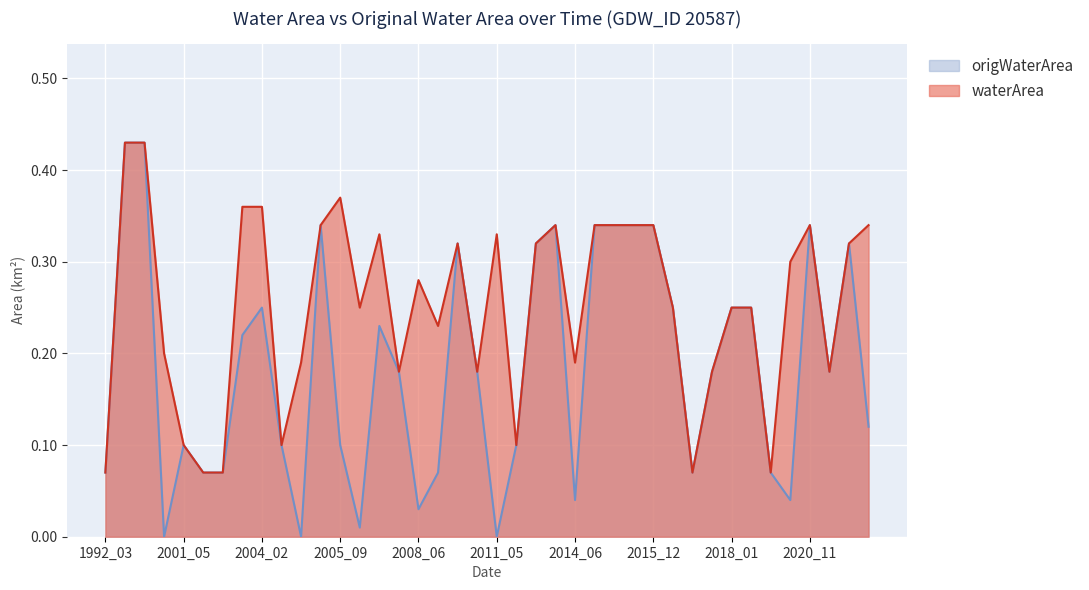

The origWaterArea series shows 0.3 at 2008_05. True or false?

False